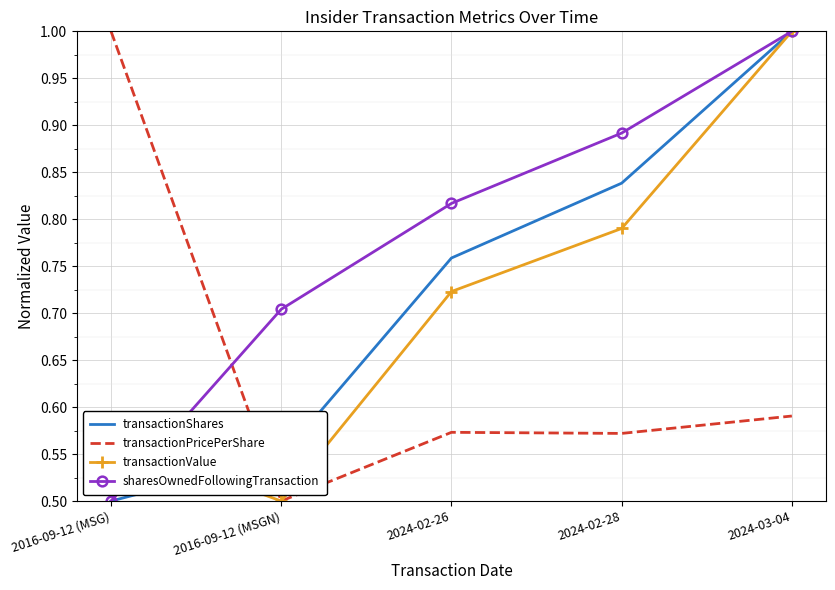

True or false: transactionShares and transactionPricePerShare cross at least once.

True